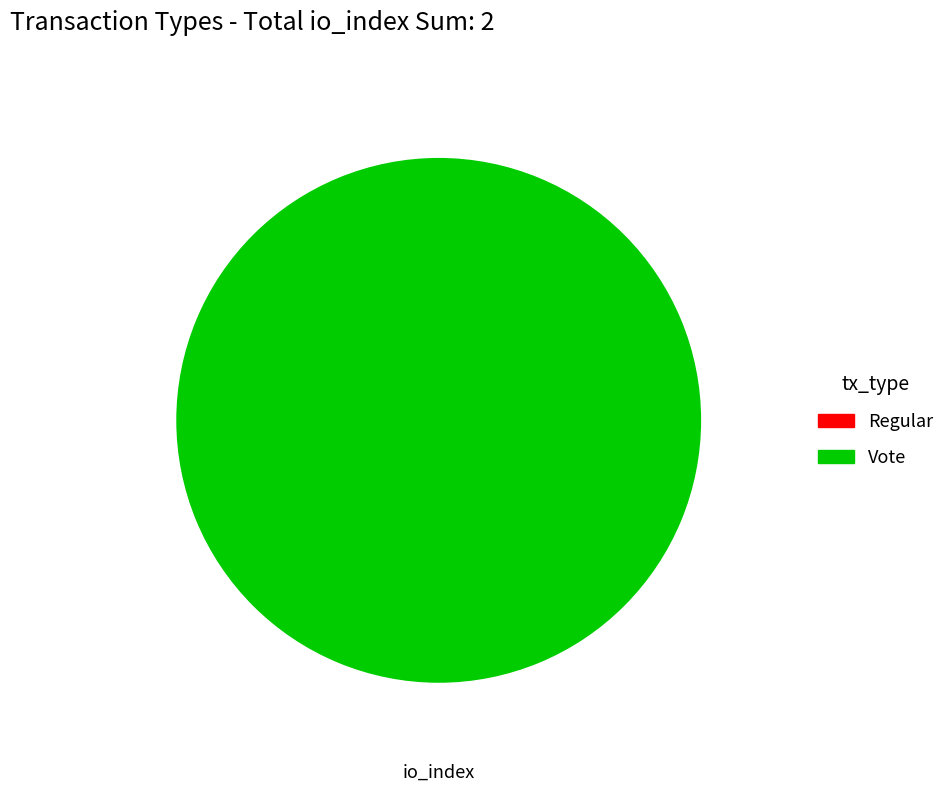

Is Vote the majority of the pie?

Yes